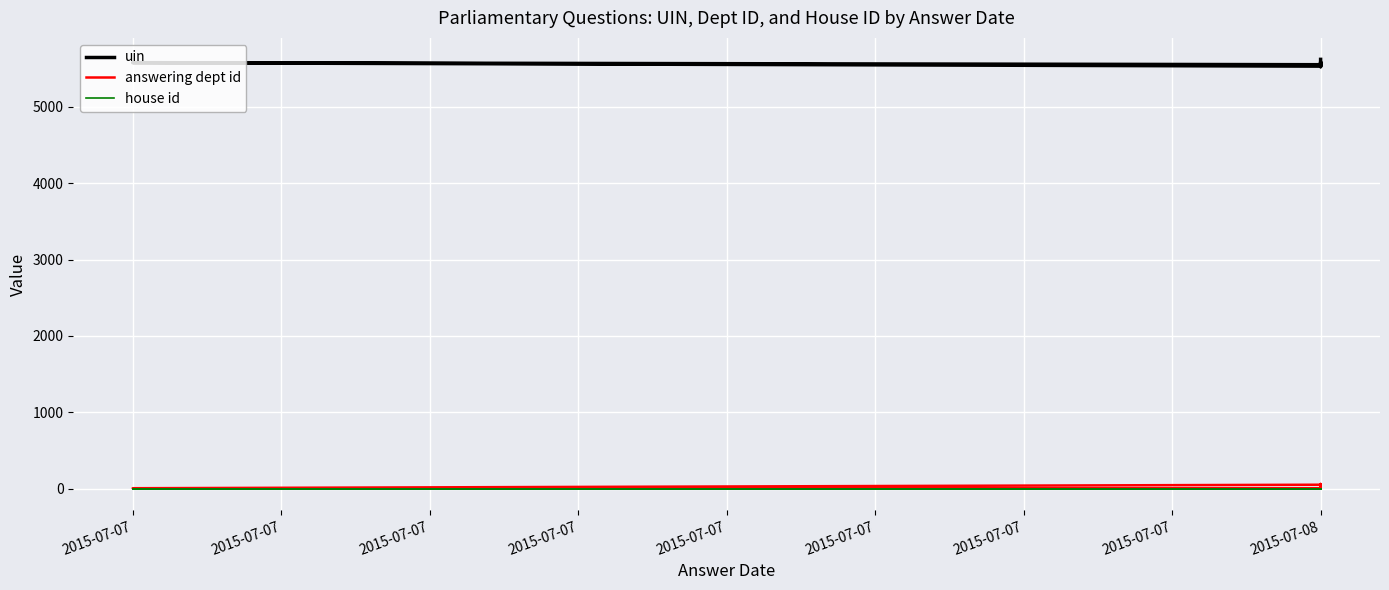

How many interior local peaks does the uin series have?

2